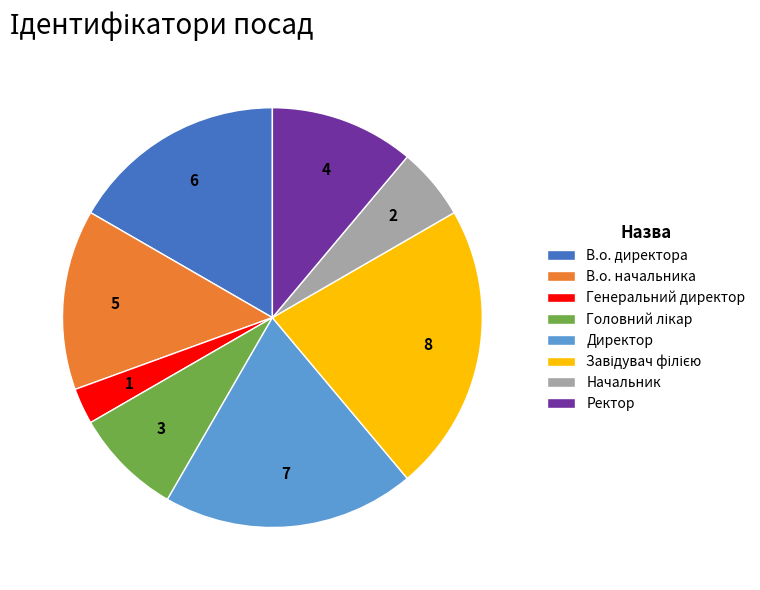

True or false: В.о. начальника accounts for 4% of the total.

False